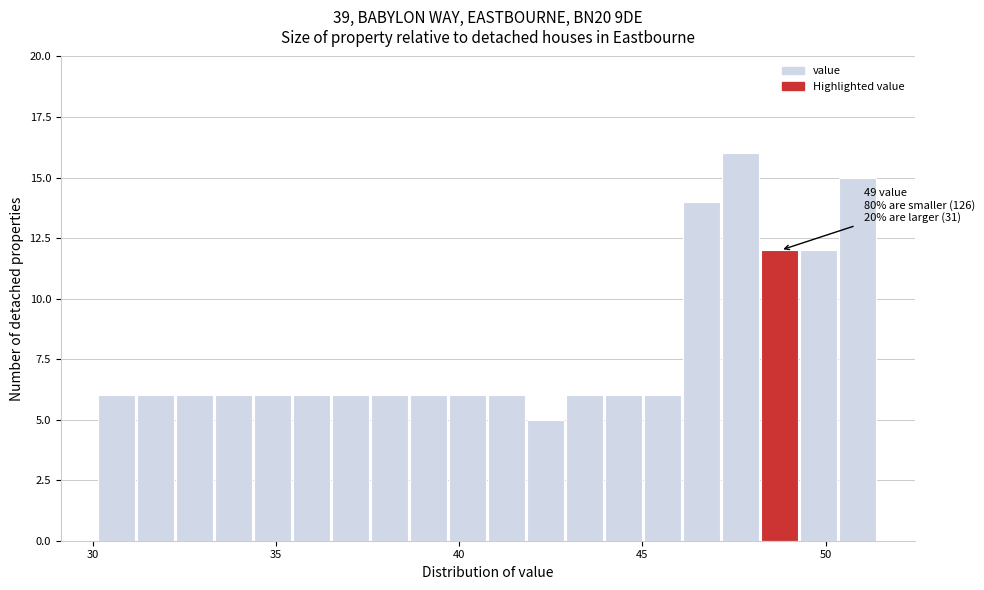

Around what value on the x-axis is the tallest bar? Give the approximate position of its centre, as read against the axis.

47.5